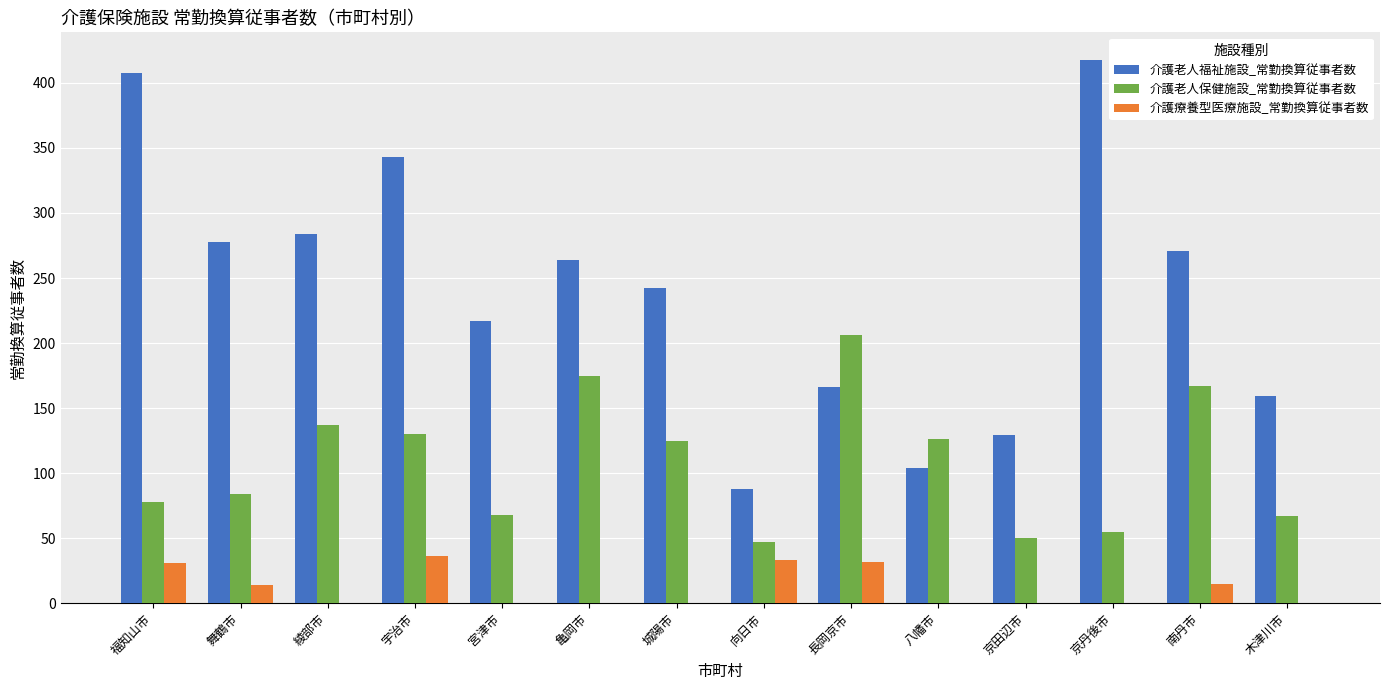

What is the sum of the 介護老人福祉施設_常勤換算従事者数 values at 城陽市 and 宇治市?

585